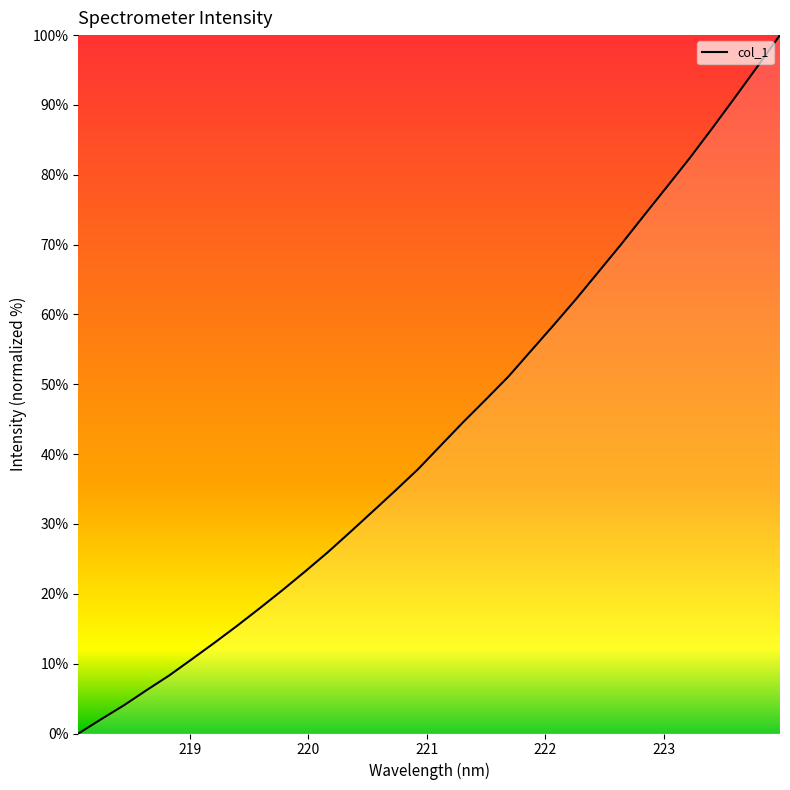

What is the maximum value shown in the chart?

100.0